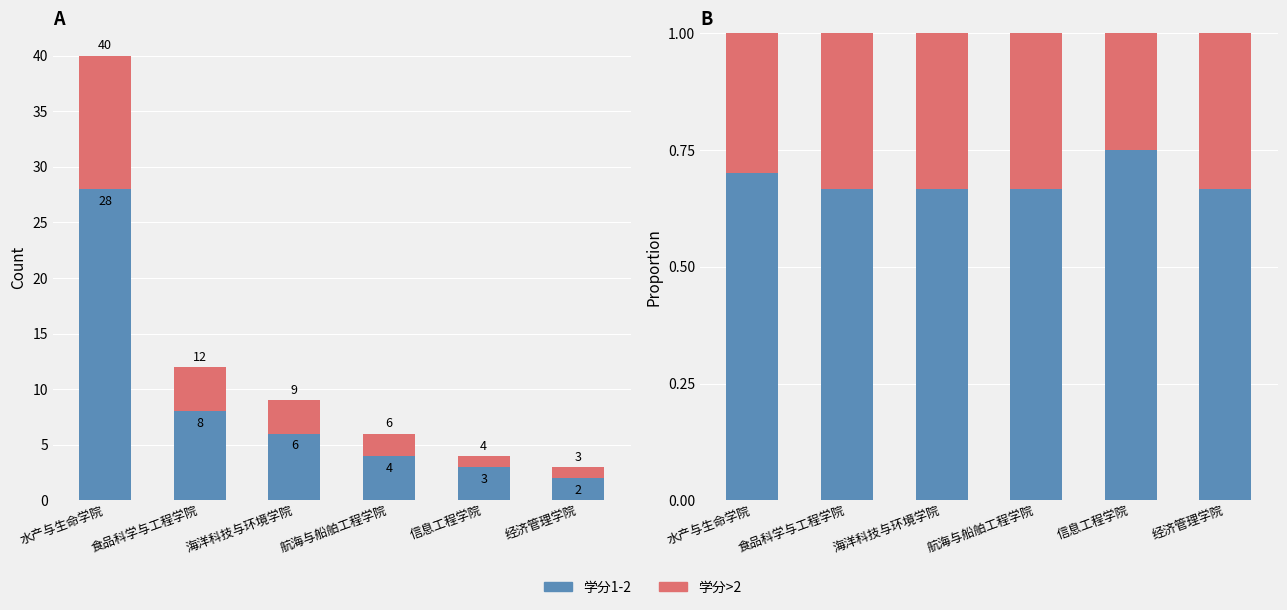

How many bars are there in each group?

2